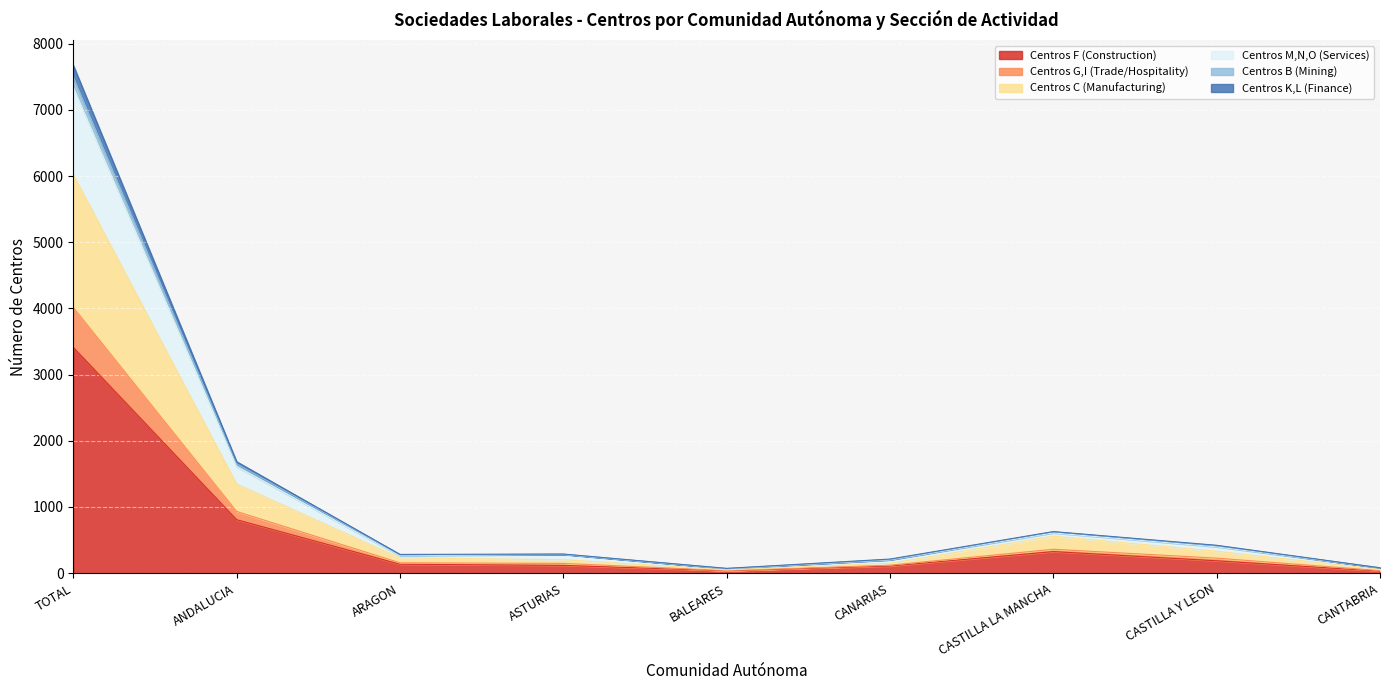

At which category does Centros G,I (Trade/Hospitality) reach its first local peak?

ASTURIAS